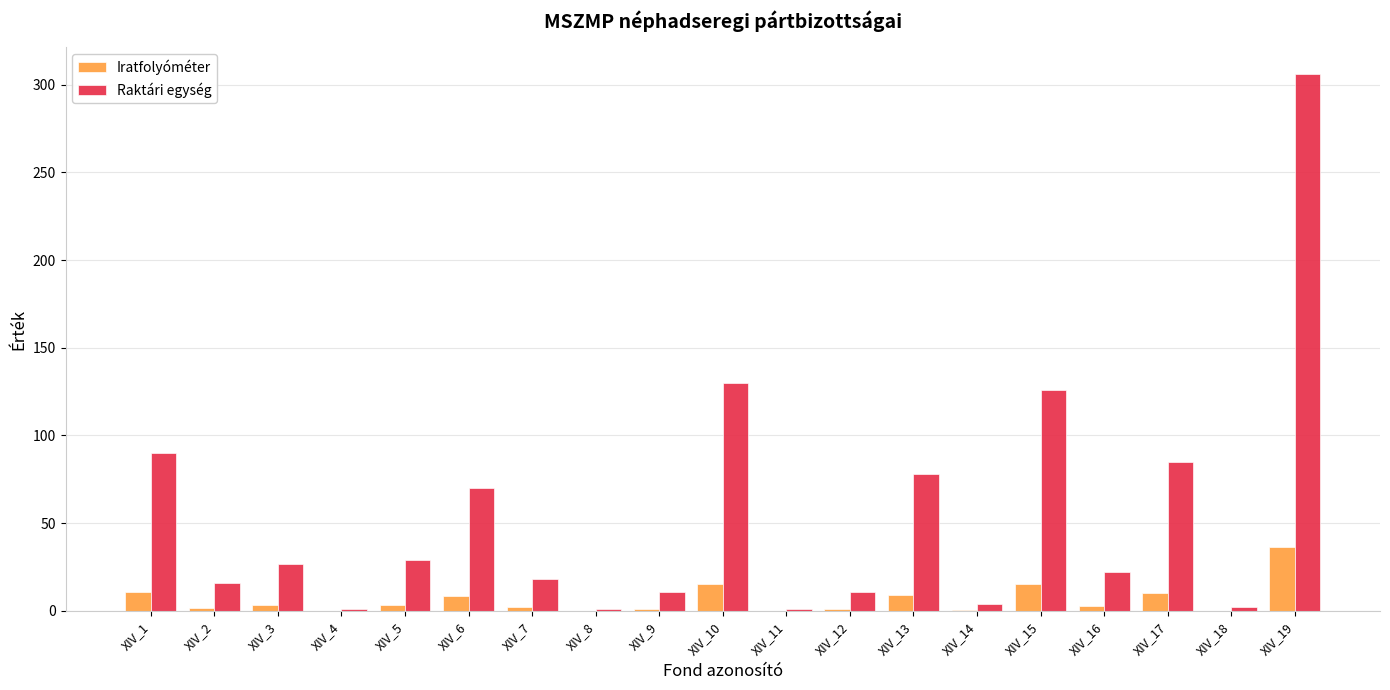

True or false: Iratfolyóméter has a value of 0.1 at XIV_11.

True